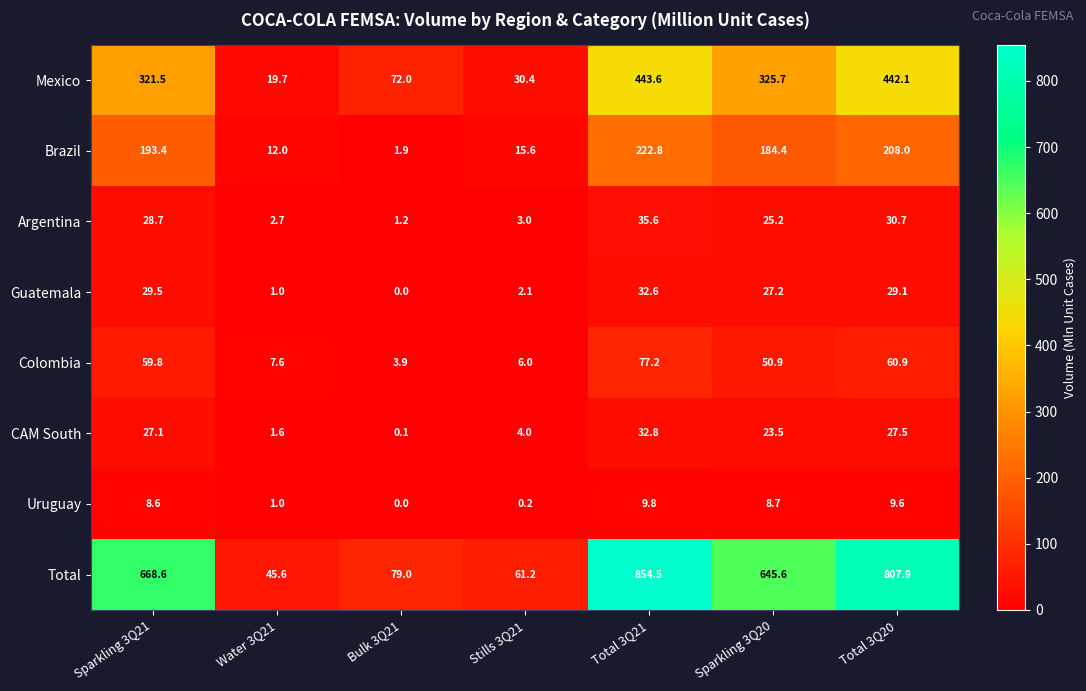

Which series has the largest total across all categories?

Total